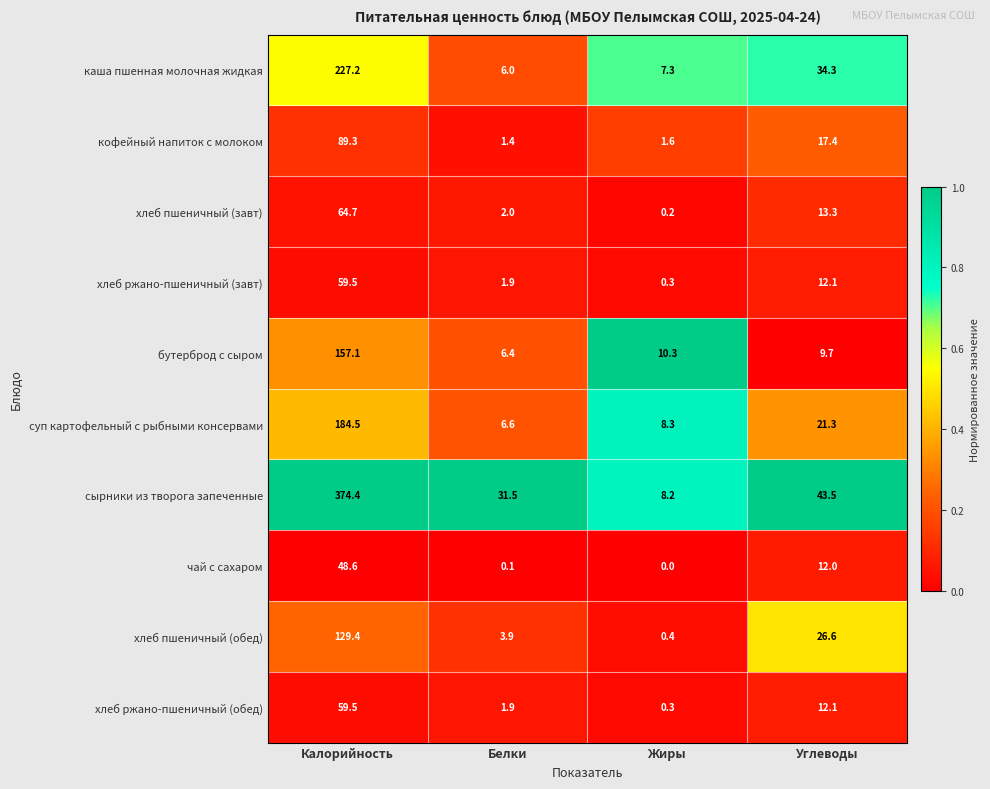

How many data points in каша пшенная молочная жидкая are less than 34?

2